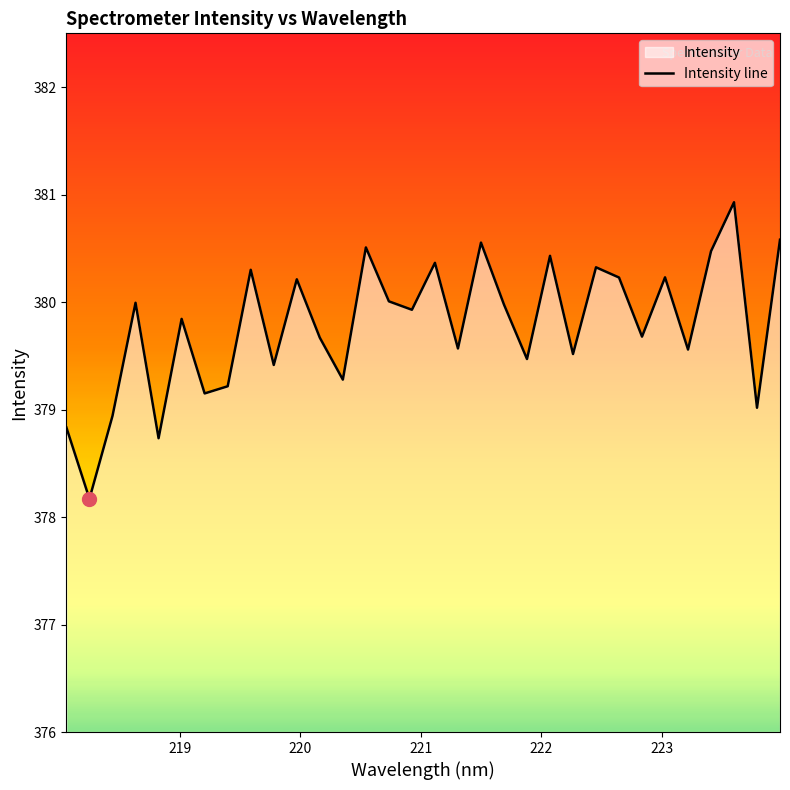

What is the greatest value displayed?

380.9